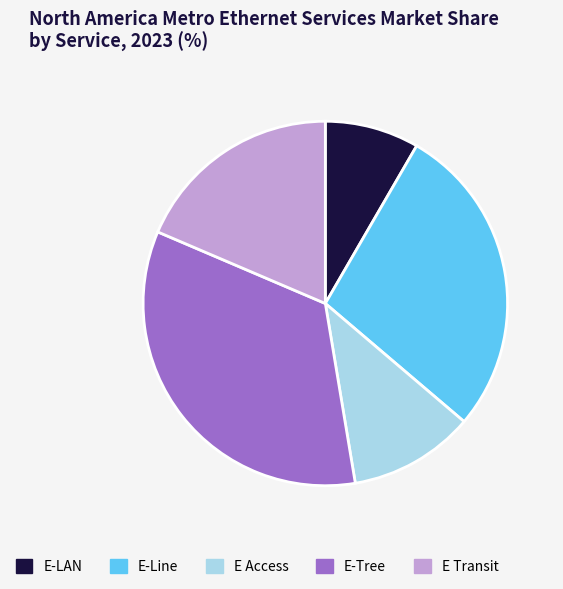

How many segments does this pie chart have?

5